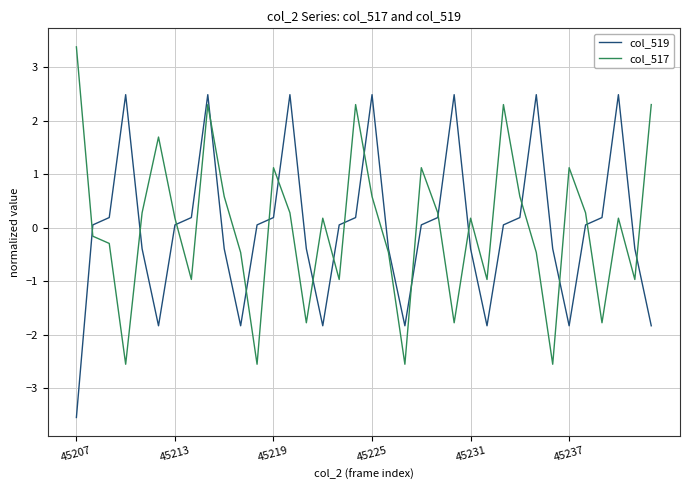

List the series in order of their peak value, lowest first.

col_519, col_517